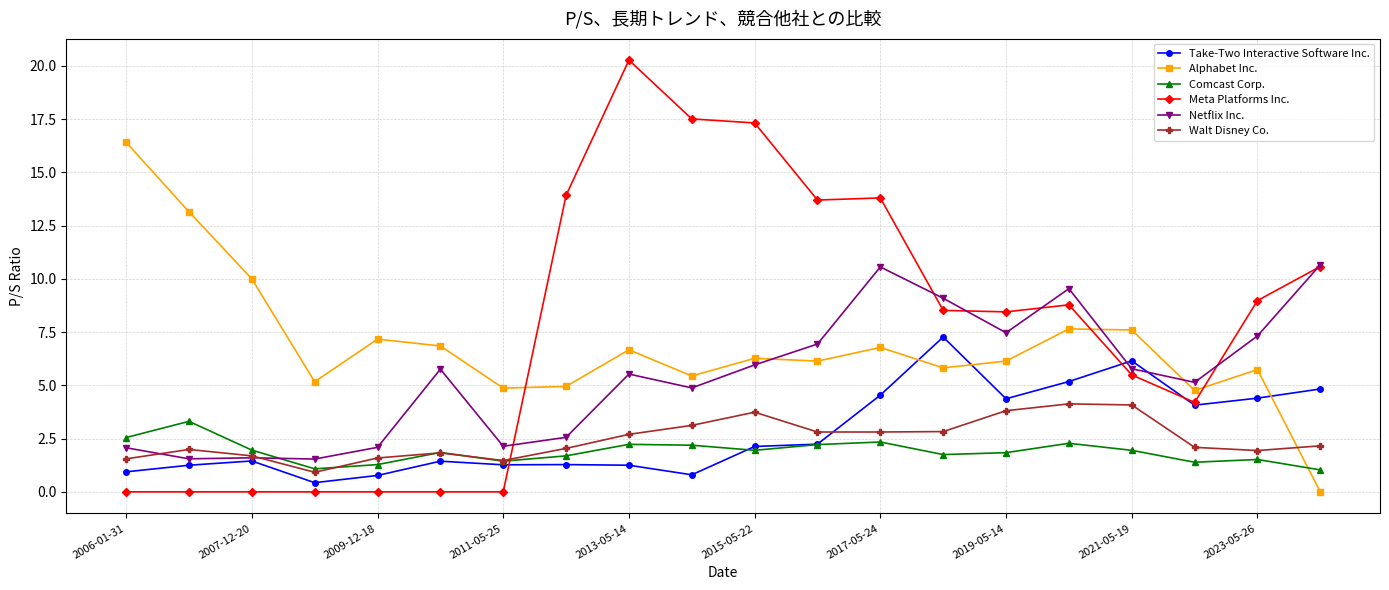

True or false: Alphabet Inc. and Take-Two Interactive Software Inc. cross at least once.

True